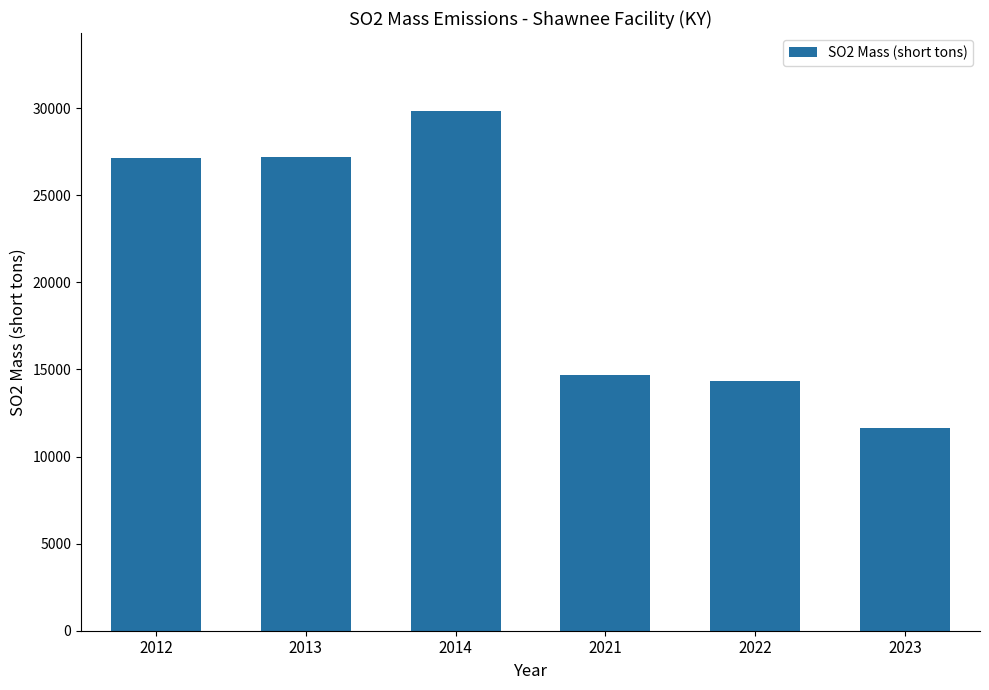

What is the value of the 3rd bar from the left?

29834.5